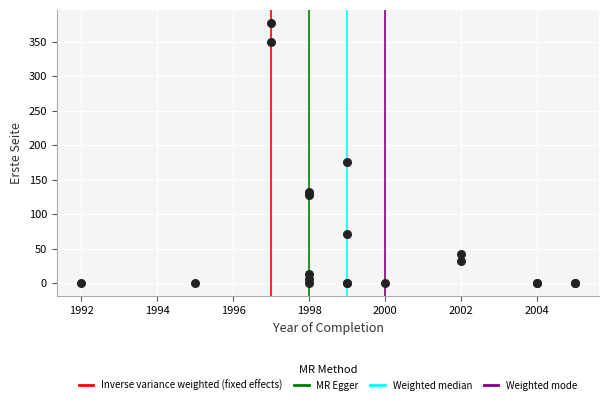

What Y value in the scatter plot is closest to 188?

176